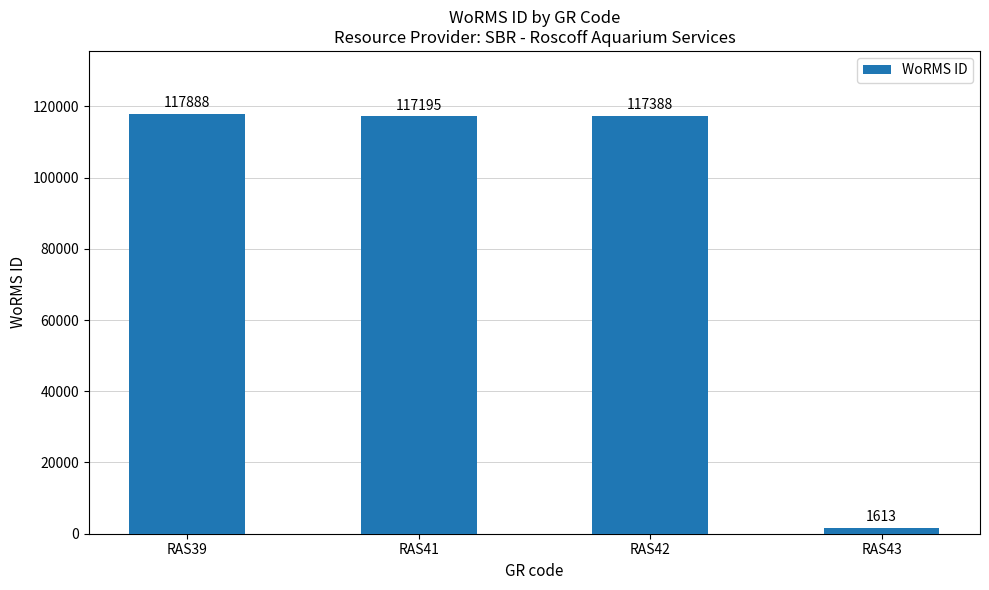

List the labels in order of value, smallest first.

RAS43, RAS41, RAS42, RAS39